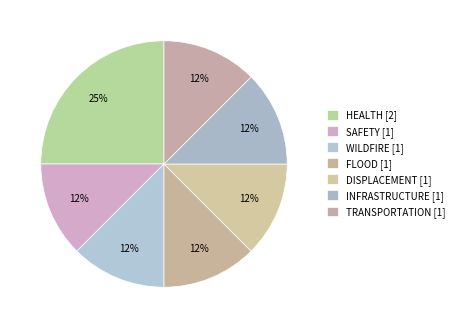

Count the number of slices in the pie.

7